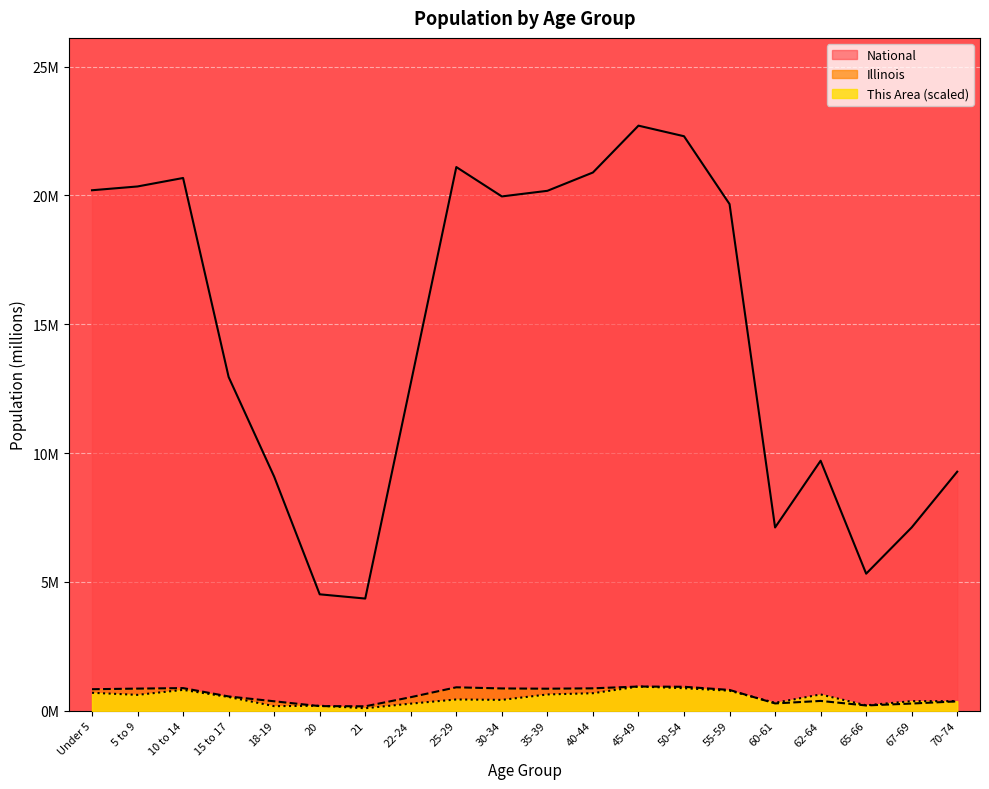

Where is the first local maximum for This Area?

10 to 14